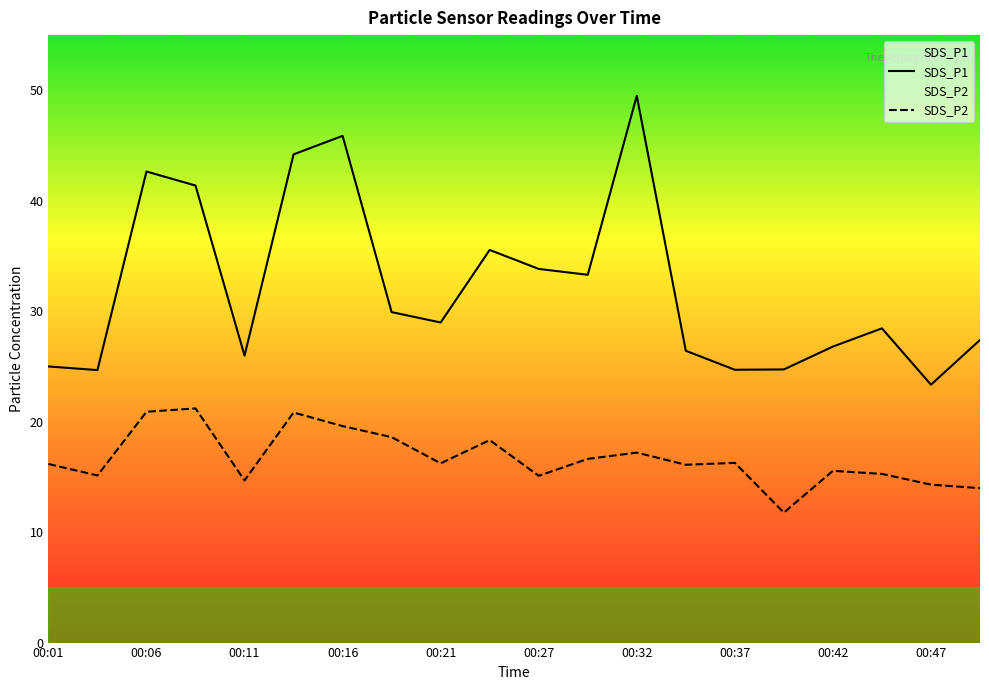

Where does the SDS_P2 series first go above 16?

00:01